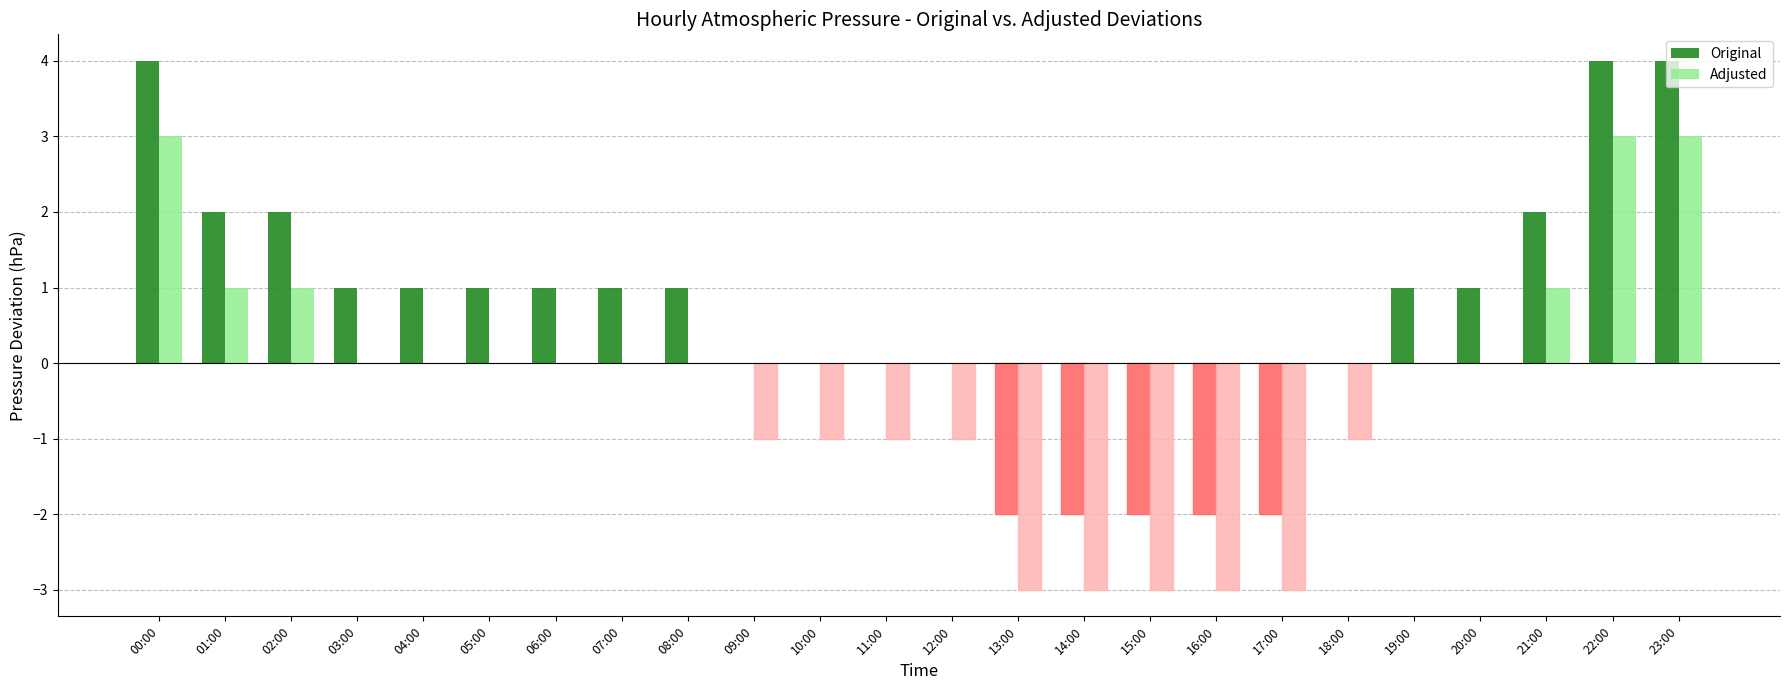

True or false: Original has a value of -2 at 16:00.

True